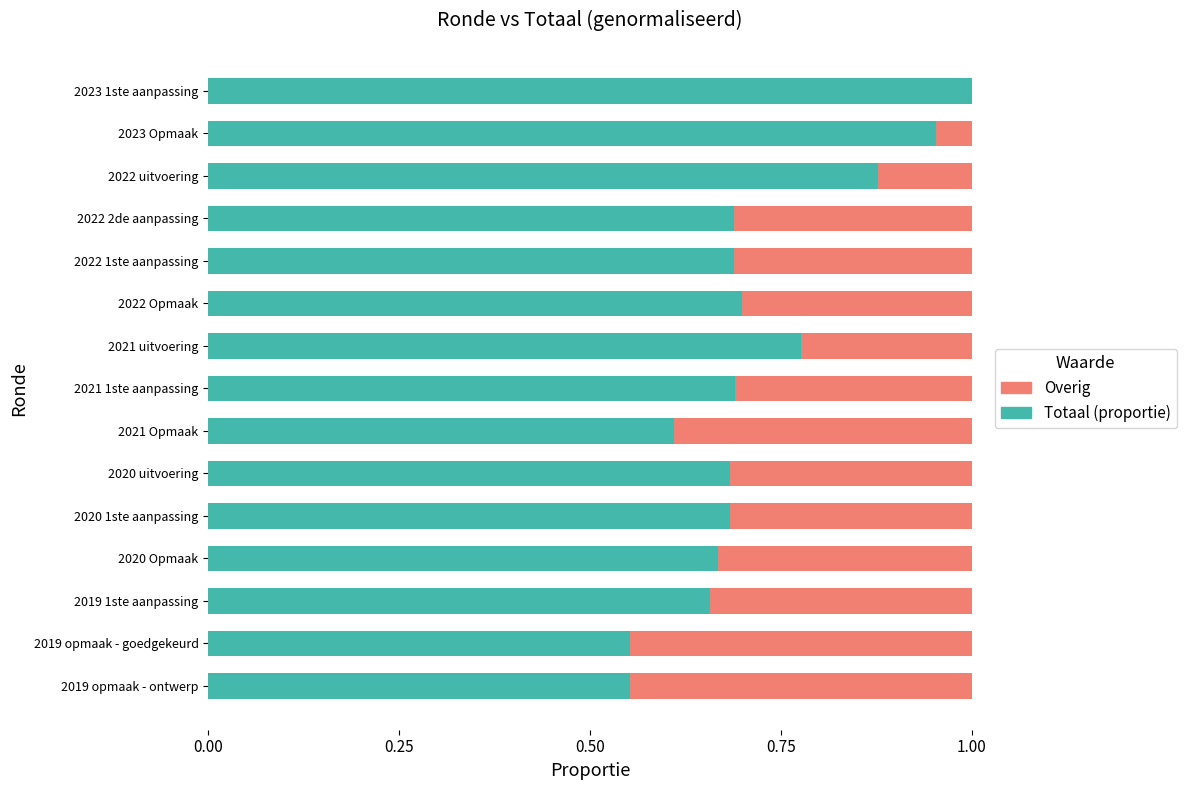

What is the sum of all Totaal (proportie) values?

10.8